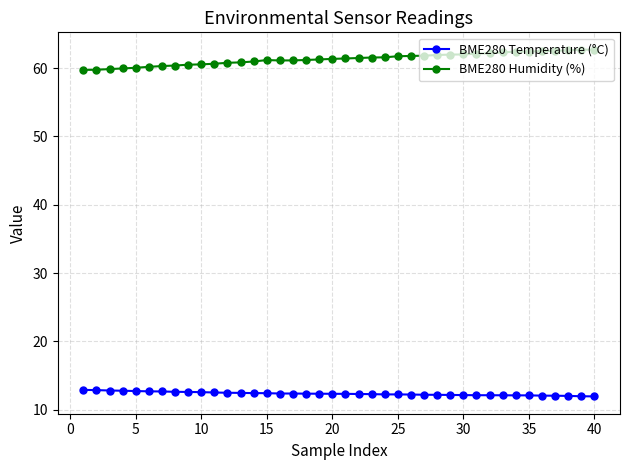

What is the difference between the second highest and second lowest values in the BME280 Humidity (%) series?

2.9